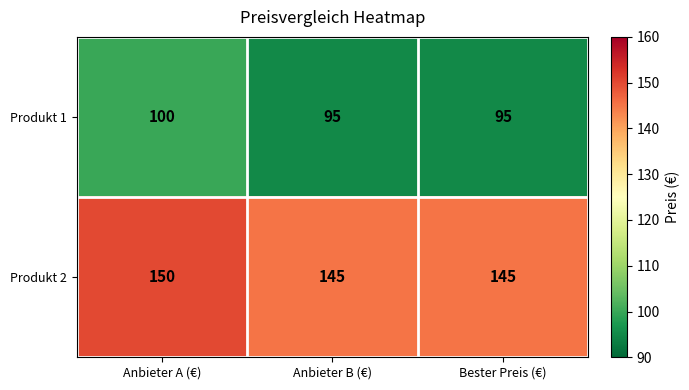

At which category is the sum across all series the highest?

Anbieter A (€)